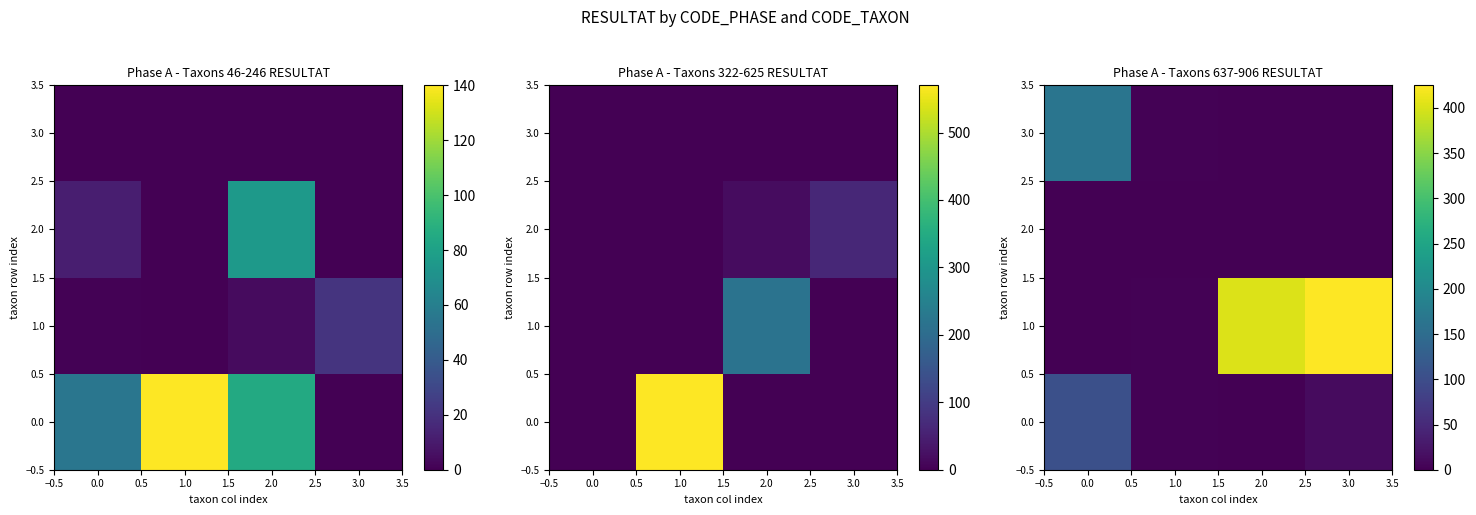

Which series changed the most between 0.0 and 3.0?

1.0